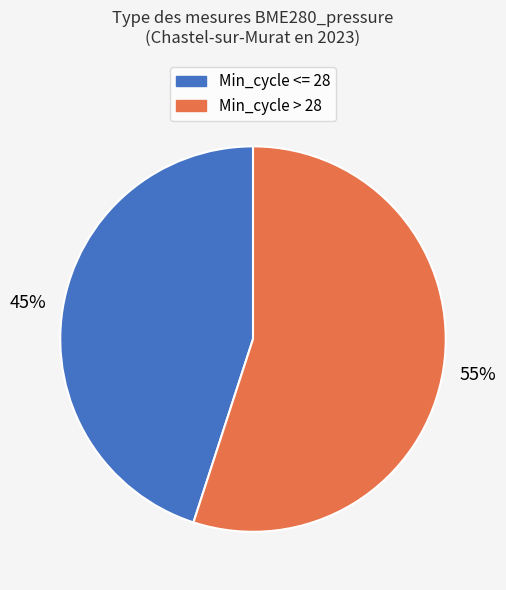

Between Min_cycle > 28 and Min_cycle <= 28, which is larger?

Min_cycle > 28